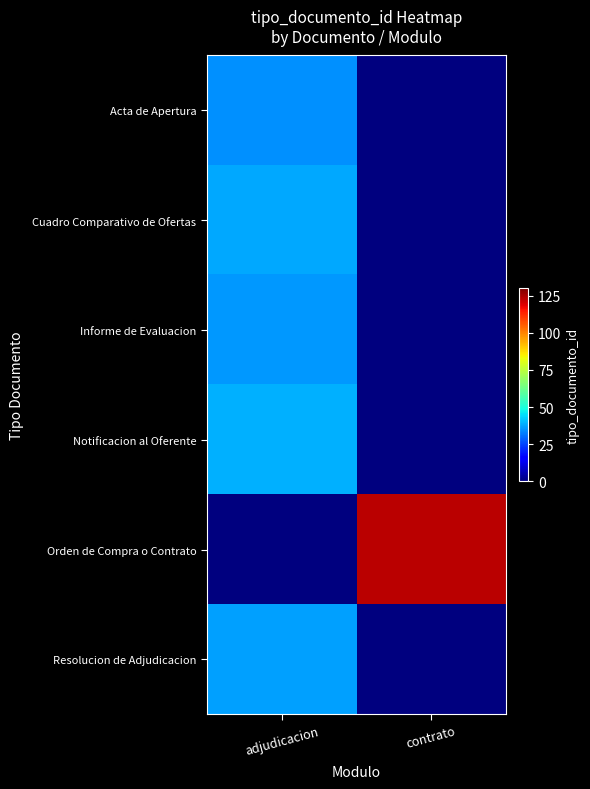

Rank the series by their maximum value, from highest to lowest.

Orden de Compra o Contrato, Notificacion al Oferente, Cuadro Comparativo de Ofertas, Resolucion de Adjudicacion, Informe de Evaluacion, Acta de Apertura